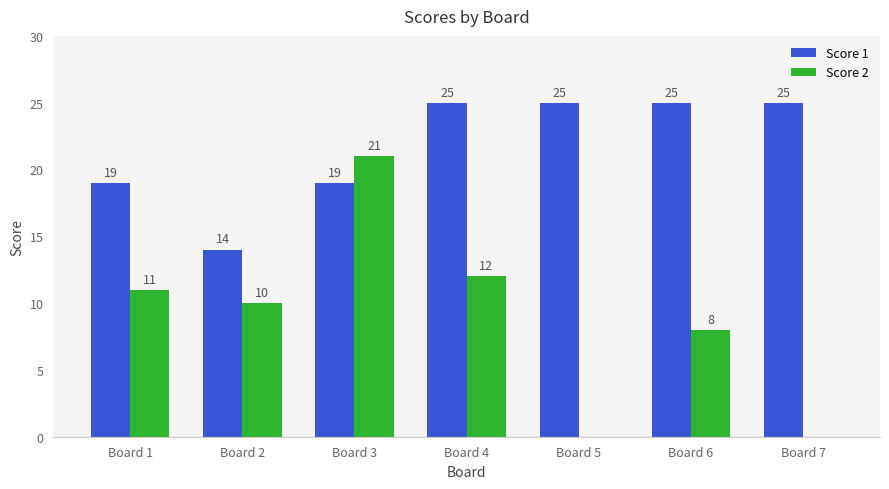

How many groups of bars are there?

7